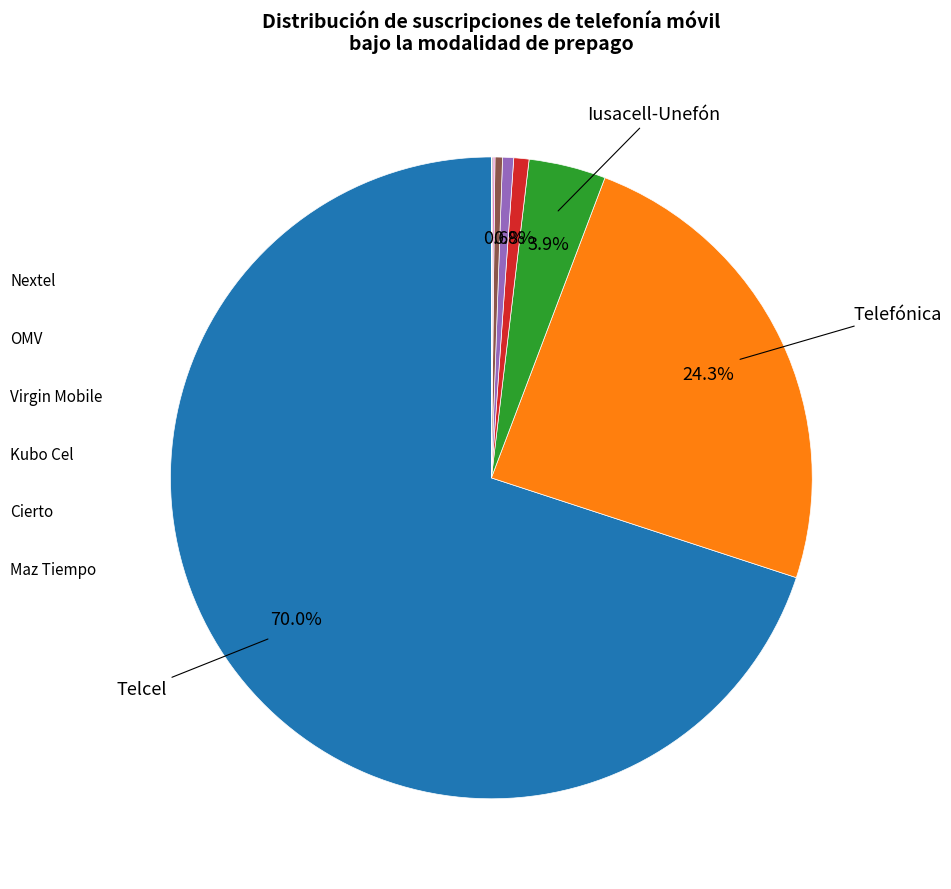

Does any single category account for the majority?

Yes